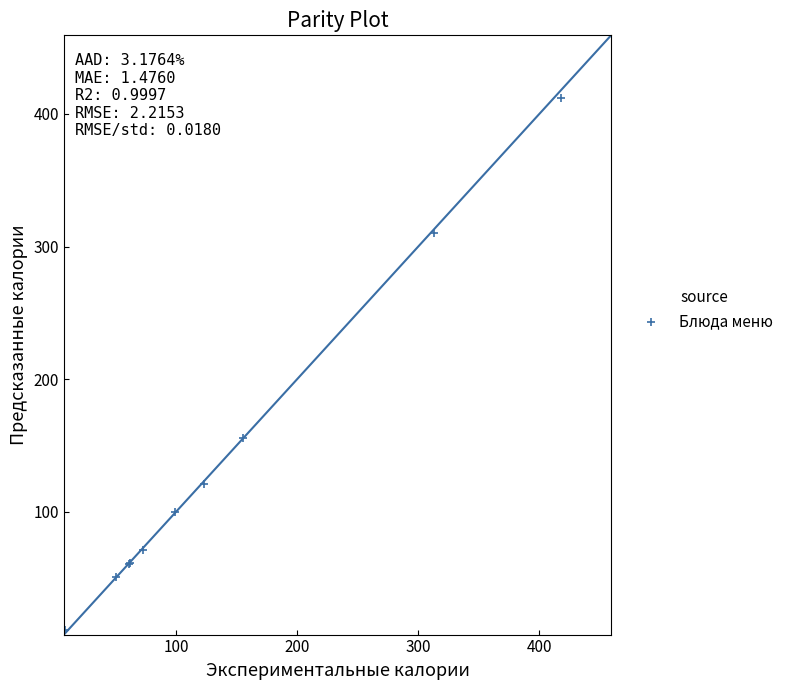

What Y value in the scatter plot is closest to 211?

155.5